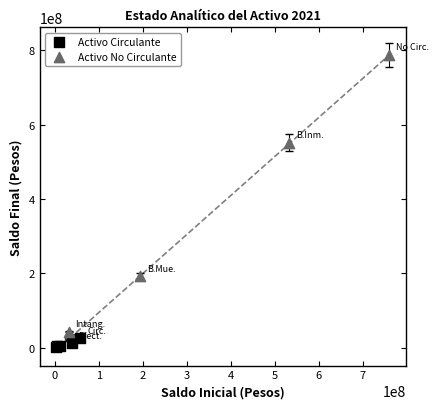

Which series has the largest Y range (max minus min)?

Activo No Circulante